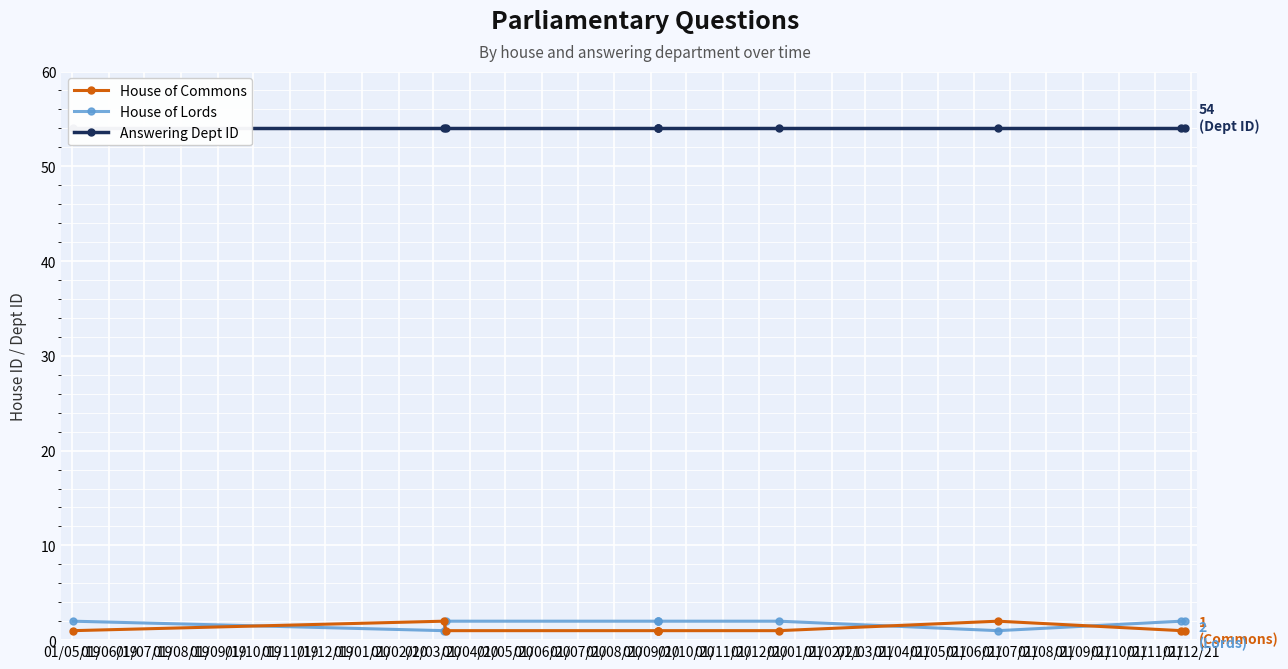

Does the chart display data point markers on the line(s)?

Yes